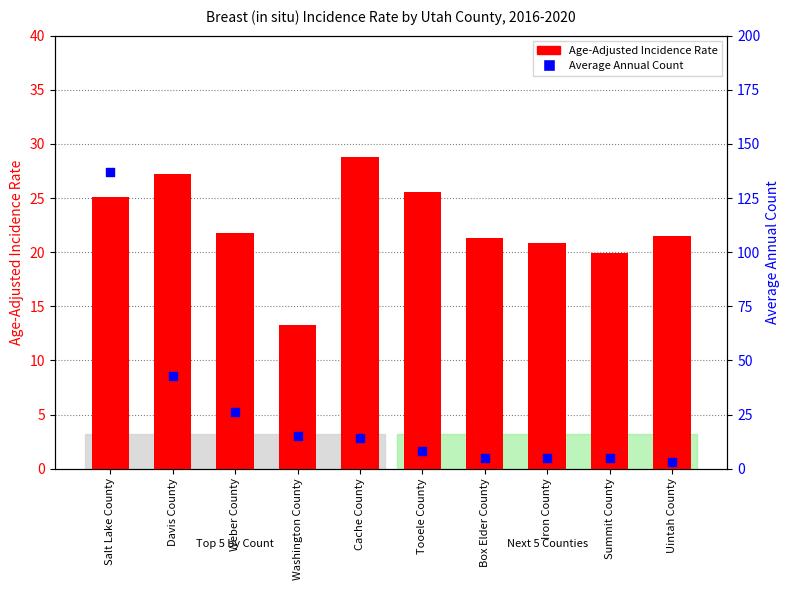

At which category is the sum across all series the highest?

Salt Lake County